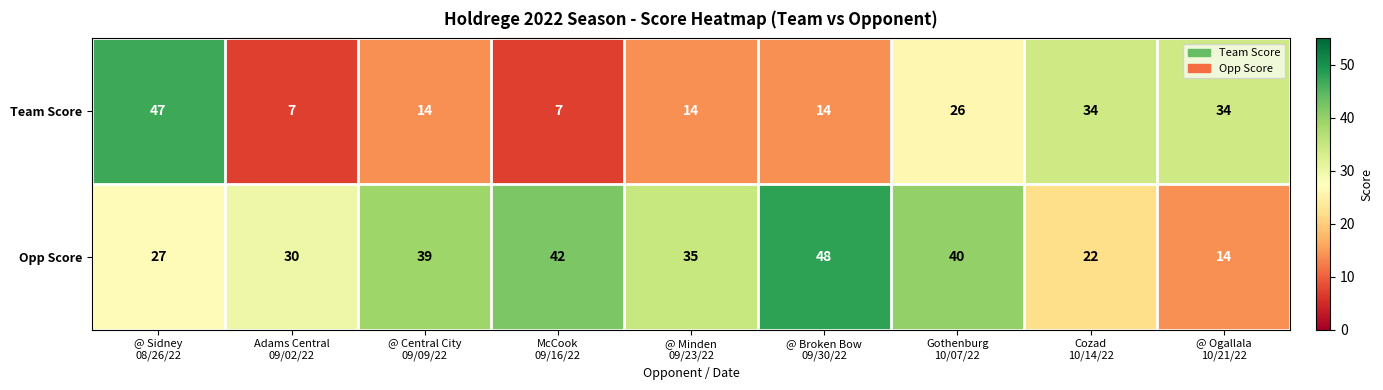

How many series are shown in this chart?

2